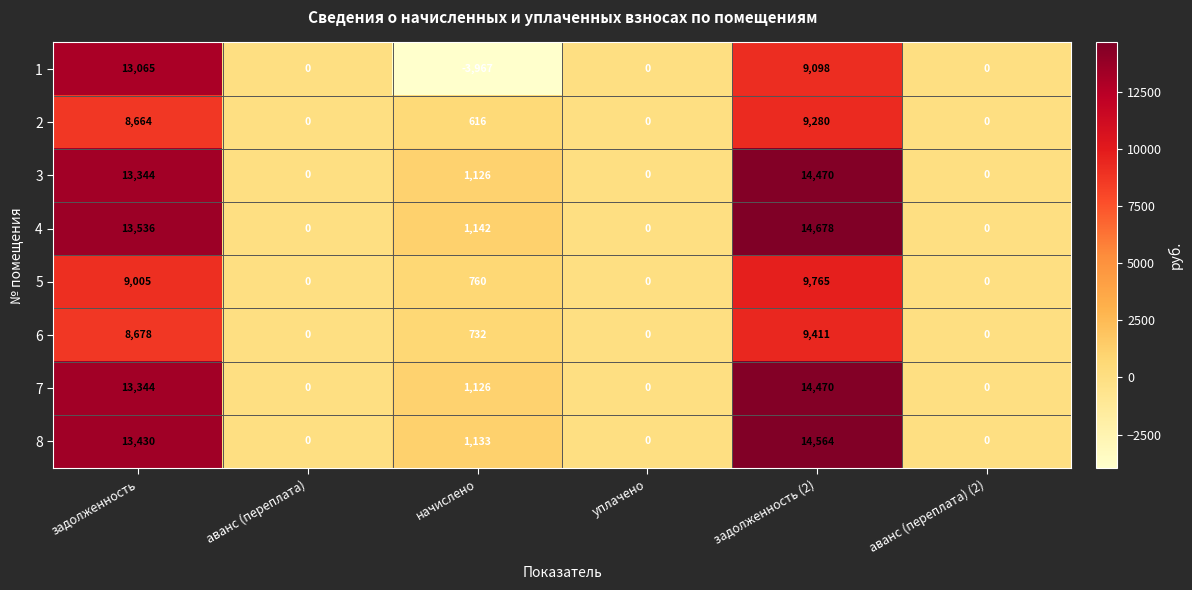

What is the sum of the 3 values at уплачено and начислено?

1126